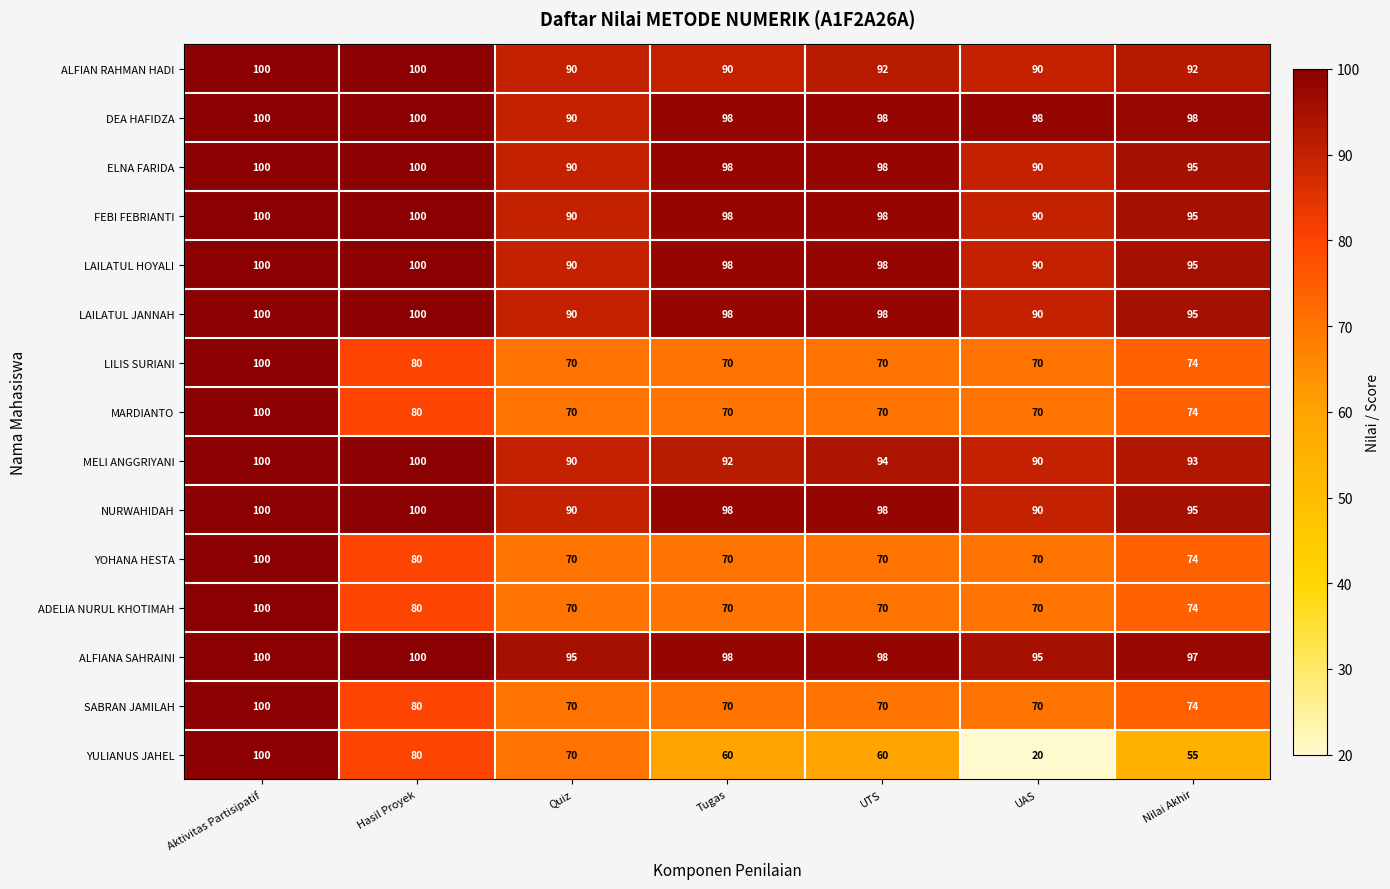

Is it true that NURWAHIDAH equals 100 at Aktivitas Partisipatif?

True